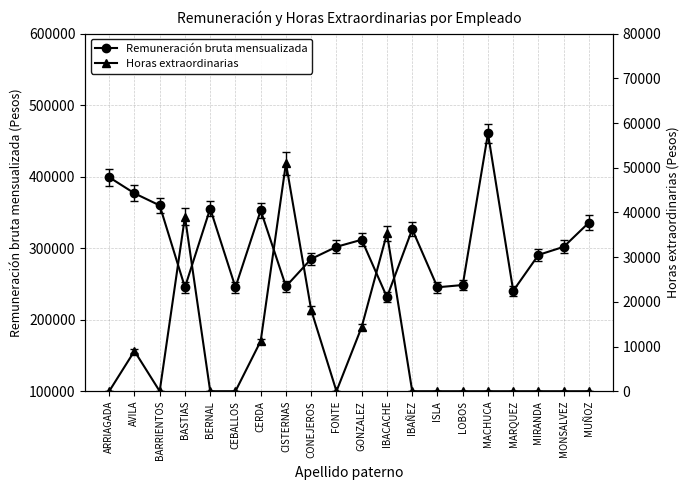

The Horas extraordinarias series shows 0 at FONTE. True or false?

True